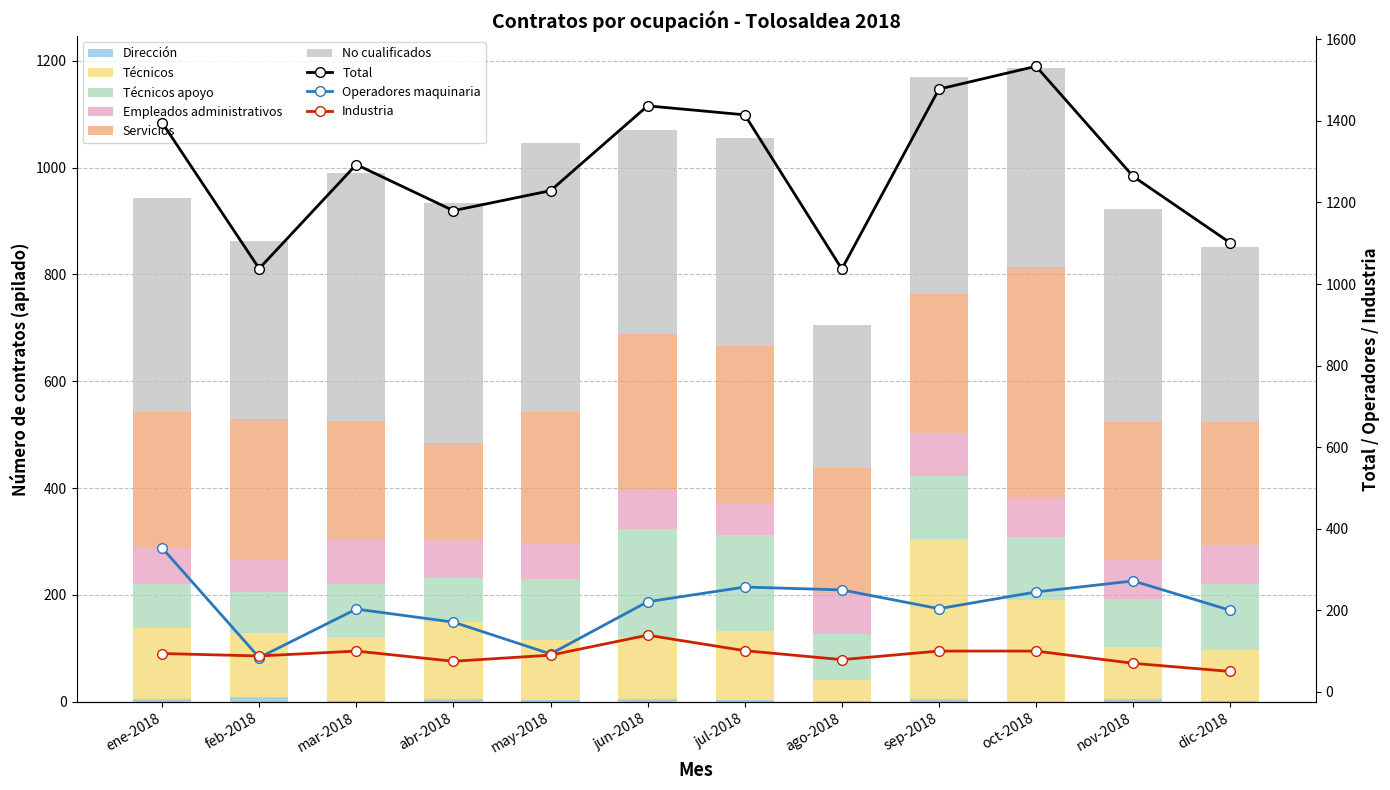

What is the total value across all series at jul-2018?

1056